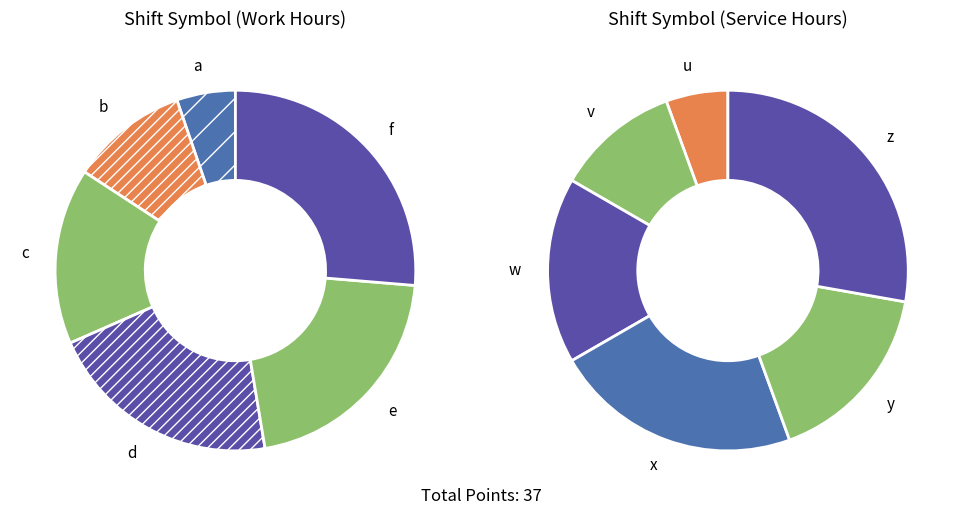

How many slices are in this pie chart?

12